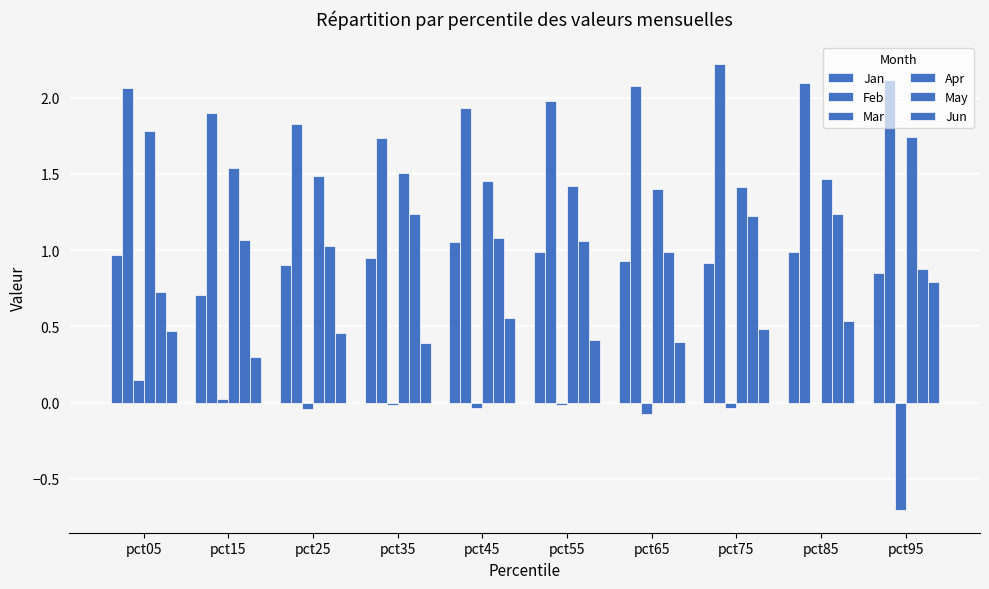

List the series in order of their peak value, lowest first.

Mar, Jun, Jan, May, Apr, Feb